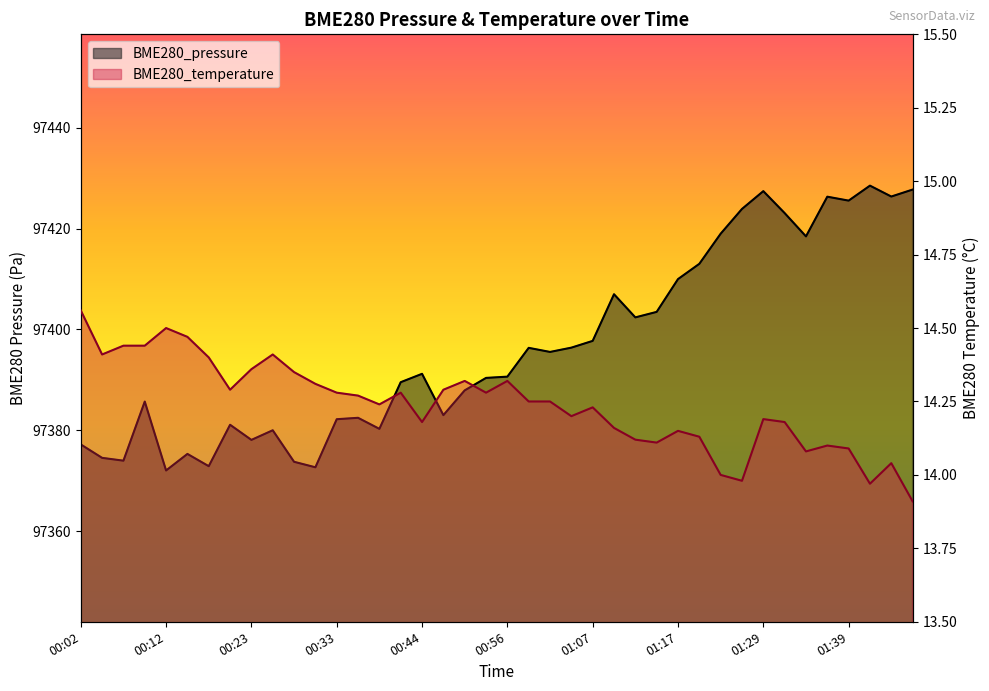

True or false: BME280_temperature has a value of 14.3 at 00:33.

True